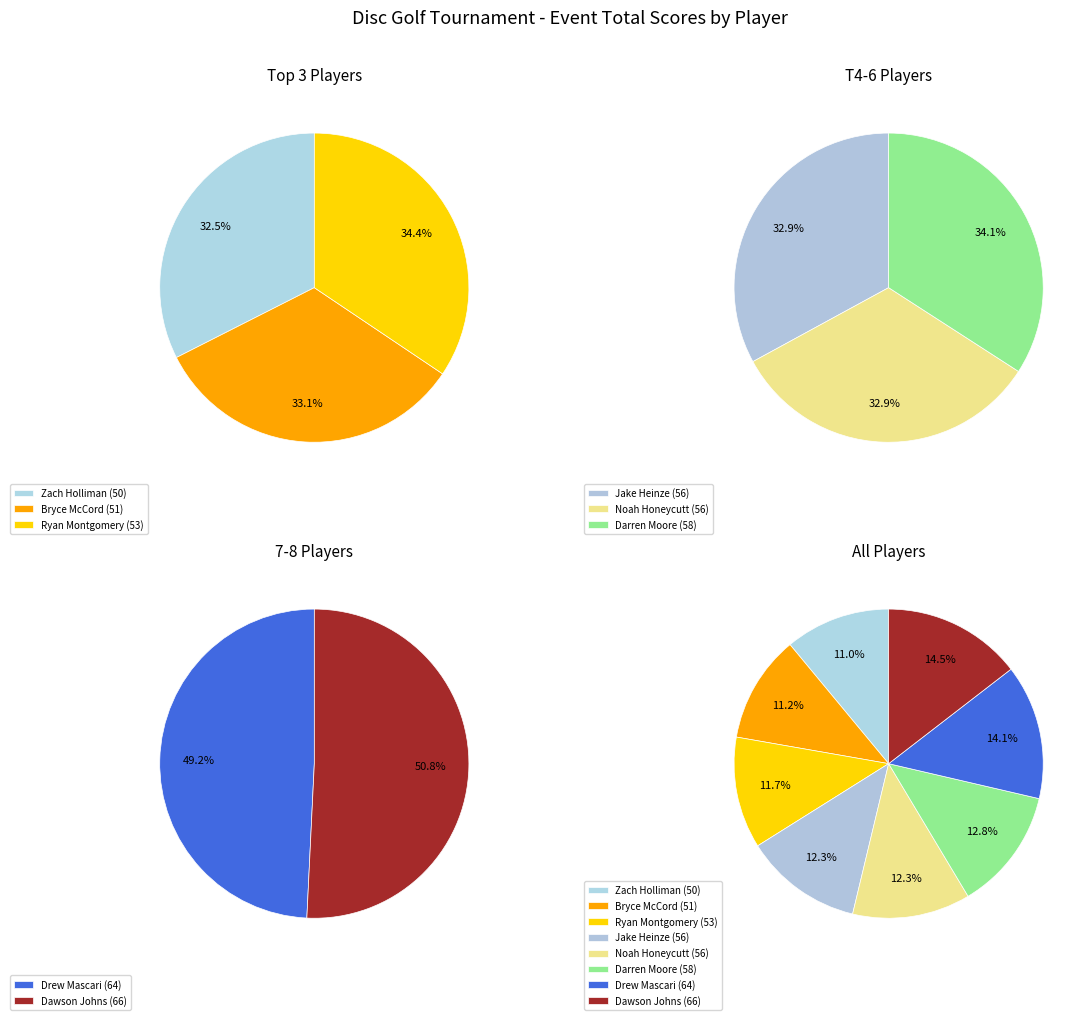

Is it true that Dawson Johns is 15% of the pie?

True